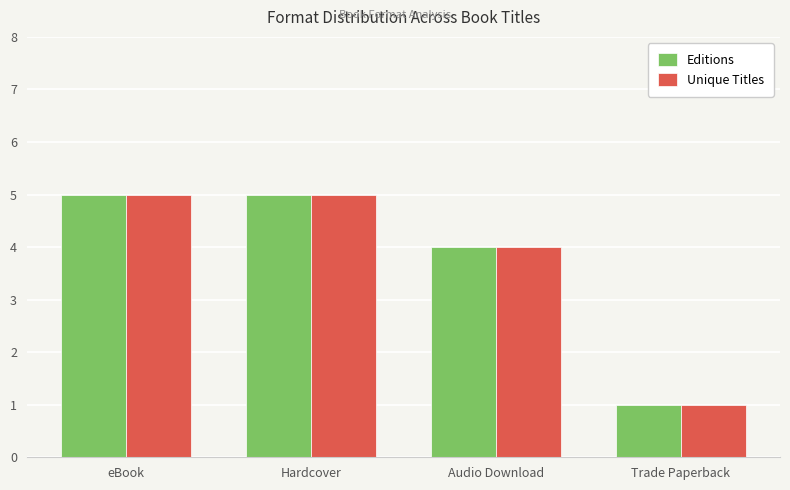

What is the total value across all series at Audio Download?

8